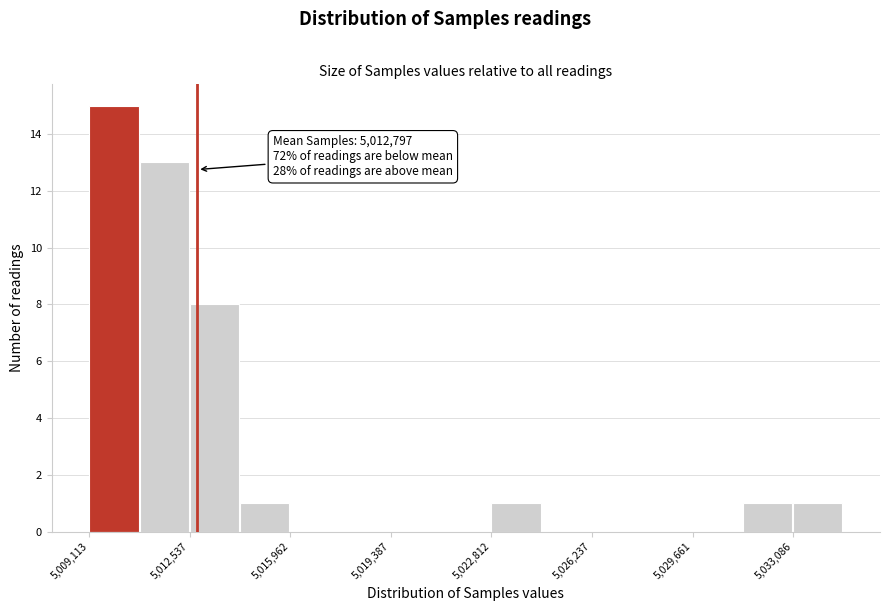

Read against the x-axis, roughly where is the centre of the tallest bar?

5010000